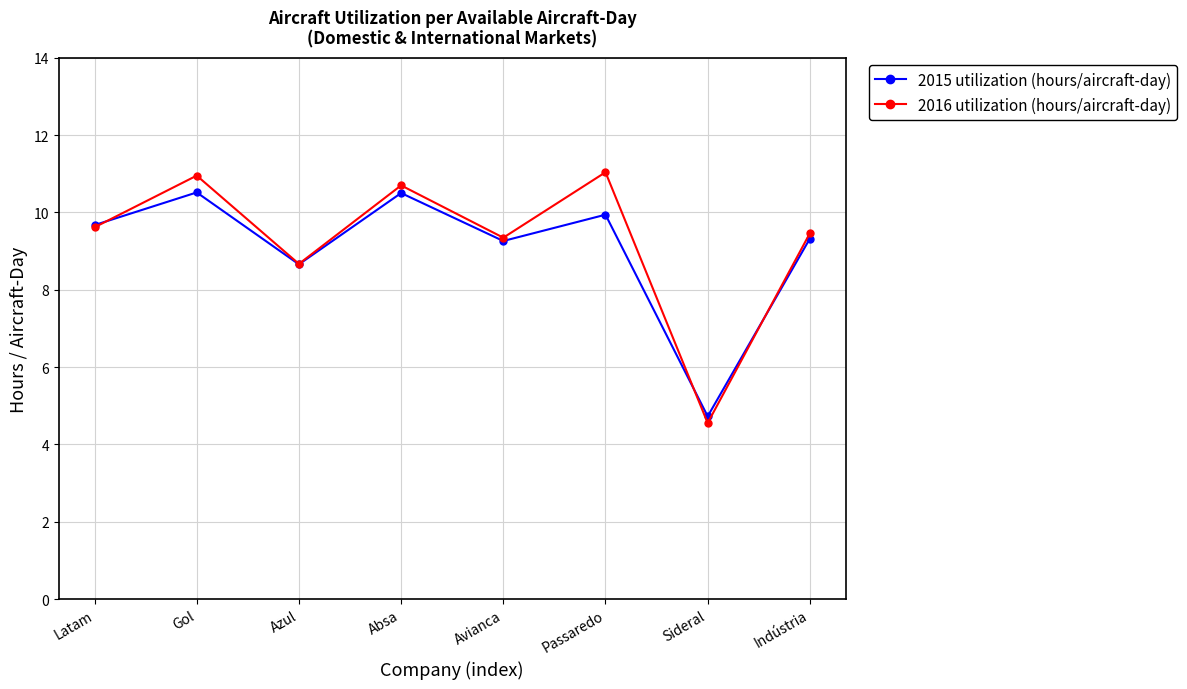

What is the value of the 2015 utilization (hours/aircraft-day) point at the 5th from the left?

9.3